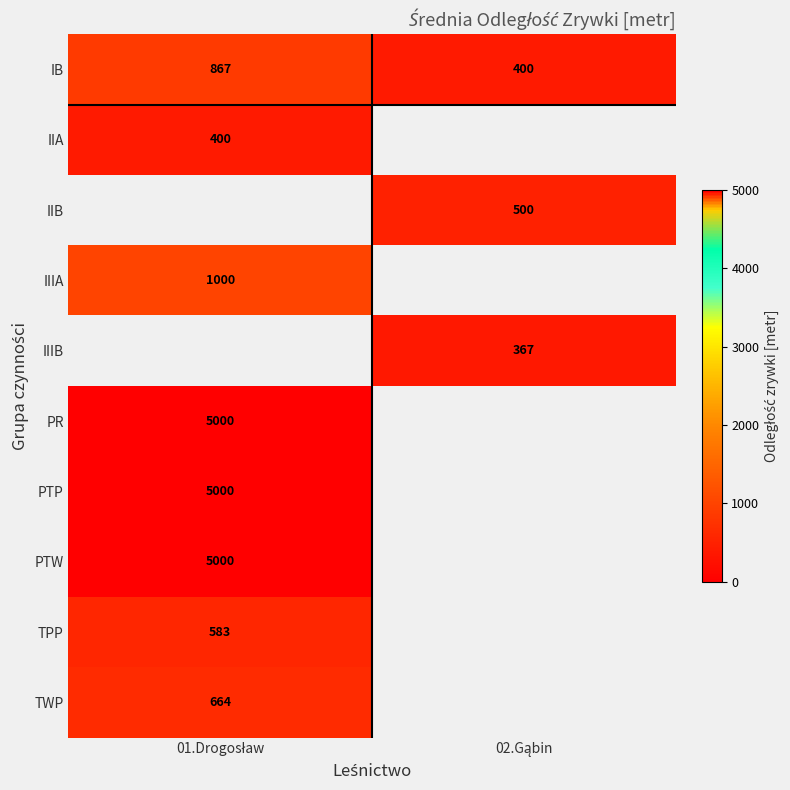

What is the sum of all IB values?

1267